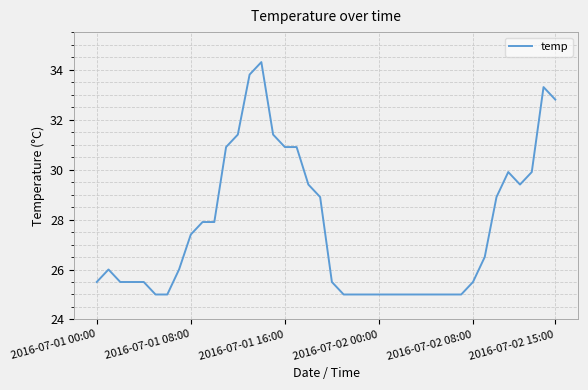

What is the maximum value shown in the chart?

34.3